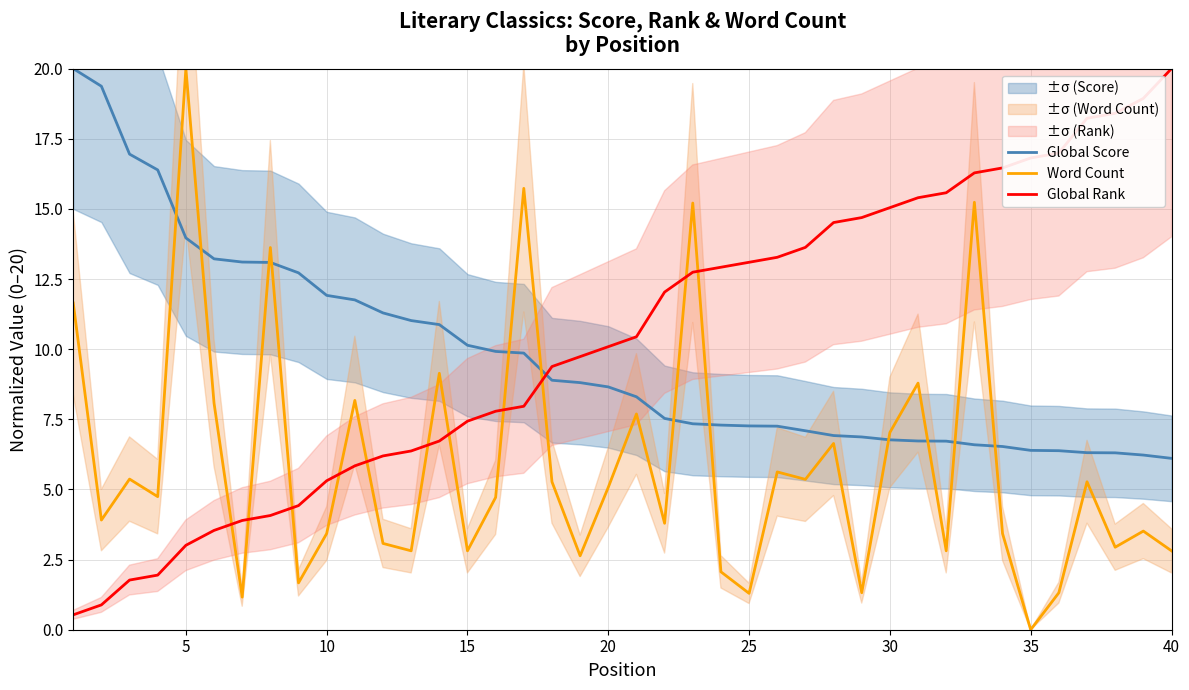

True or false: Global Rank and Word Count cross at least once.

True